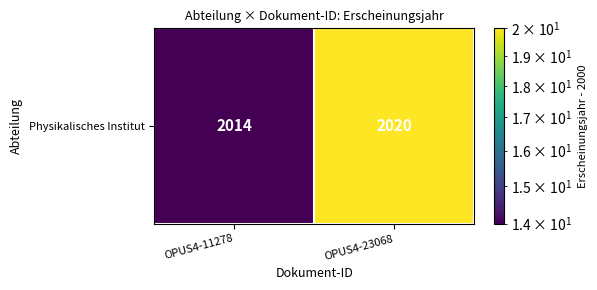

Reading left to right, list all the values displayed in this chart.

OPUS4-11278=14	OPUS4-23068=20